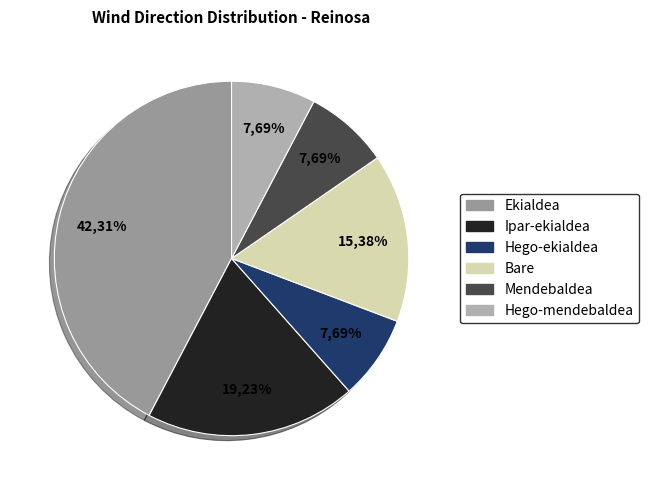

To the nearest percent, what is the average slice percentage?

17%